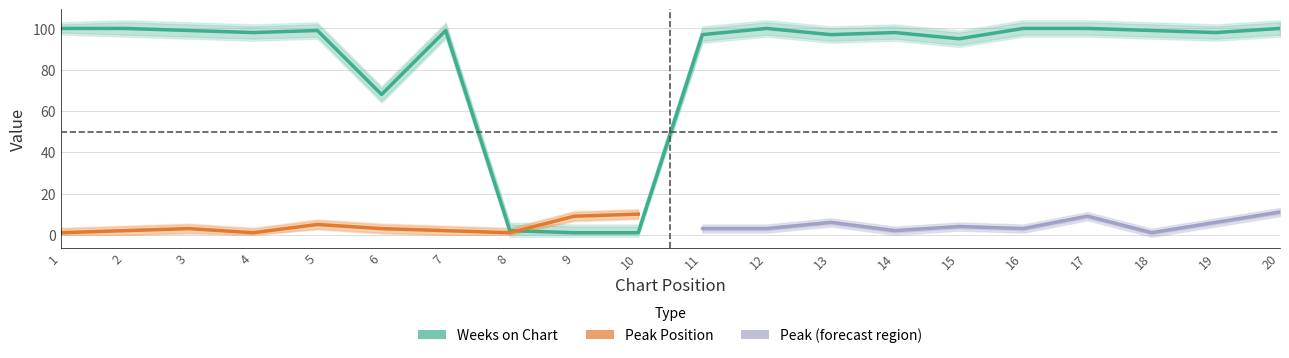

List the labels in order of value, smallest first.

9, 10, 8, 6, 15, 11, 13, 4, 14, 19, 3, 5, 7, 18, 1, 2, 12, 16, 17, 20